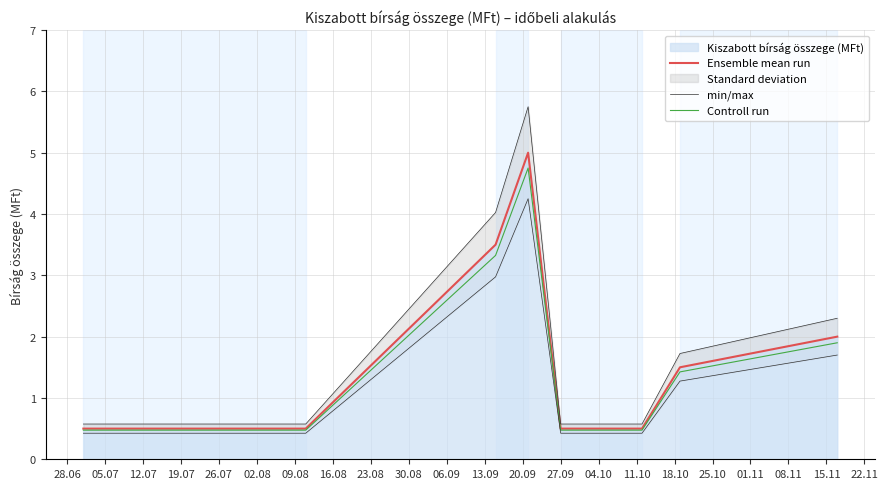

At how many categories does at least one series exceed 0?

8